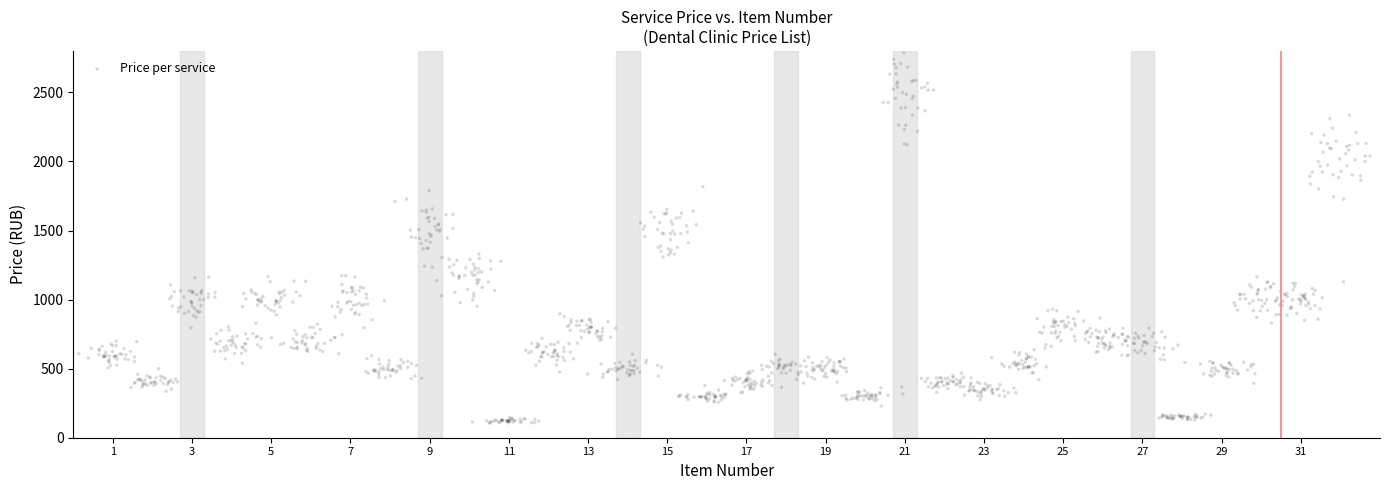

What is the range of X values (max minus min)?

32.6